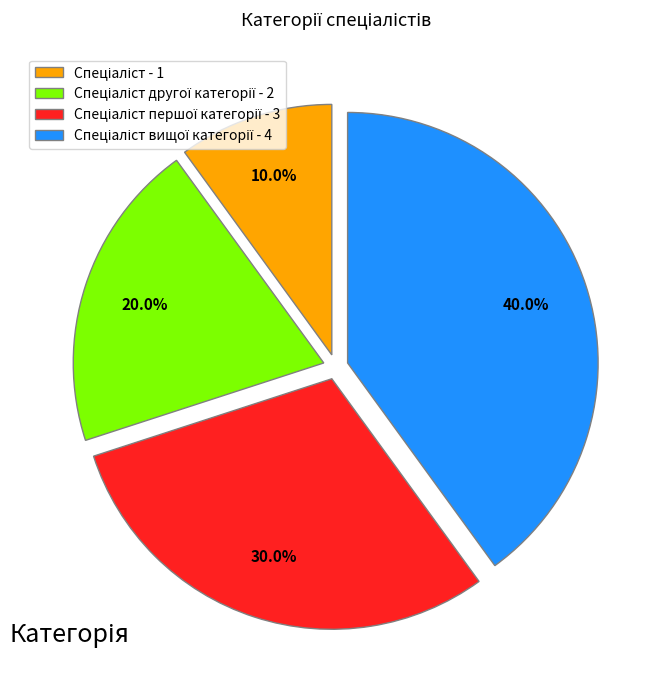

Does any single category account for the majority?

No